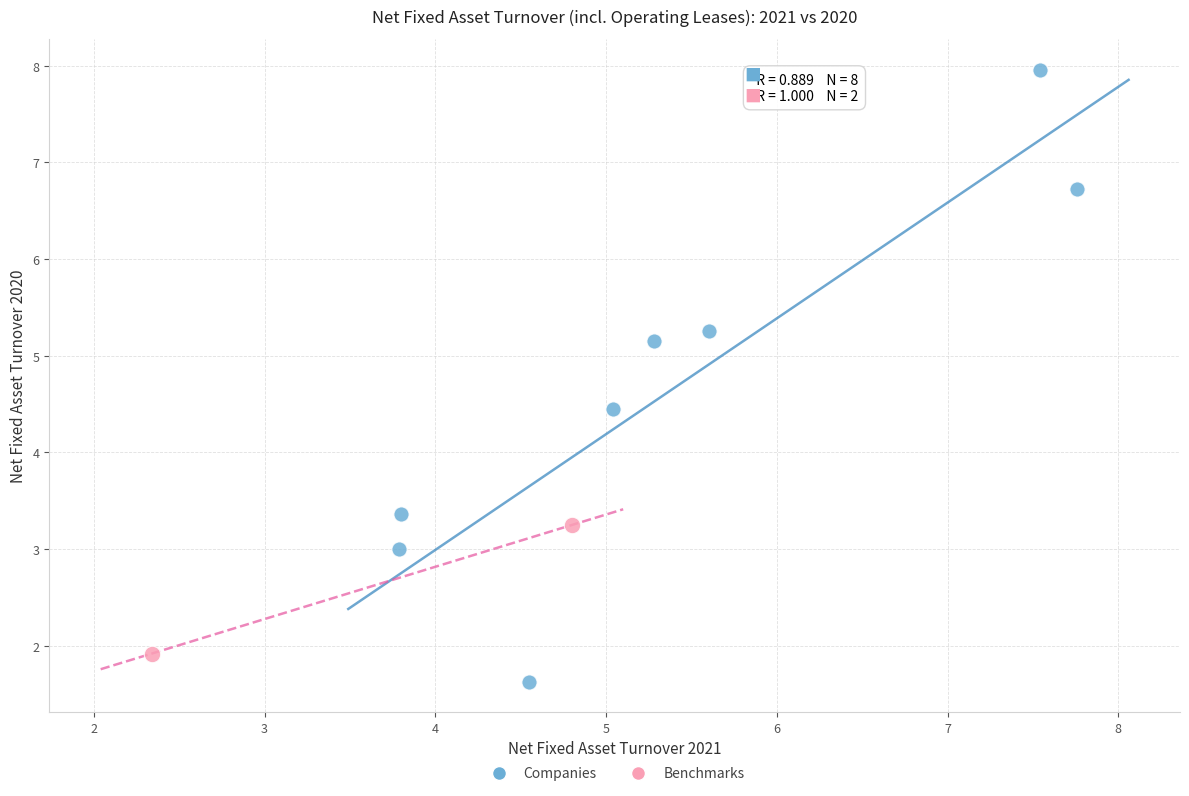

What are all the series names shown in the legend?

Companies, Benchmarks